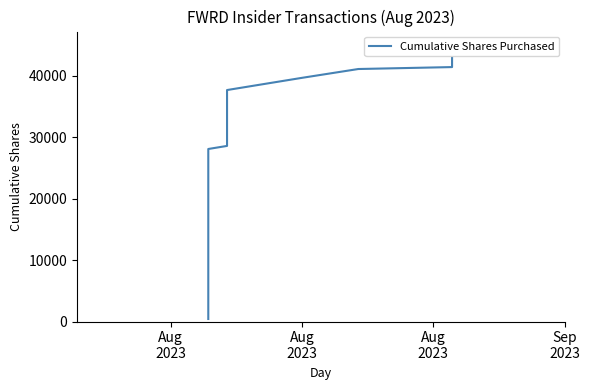

The chart shows a value of 48391 at 5. True or false?

False